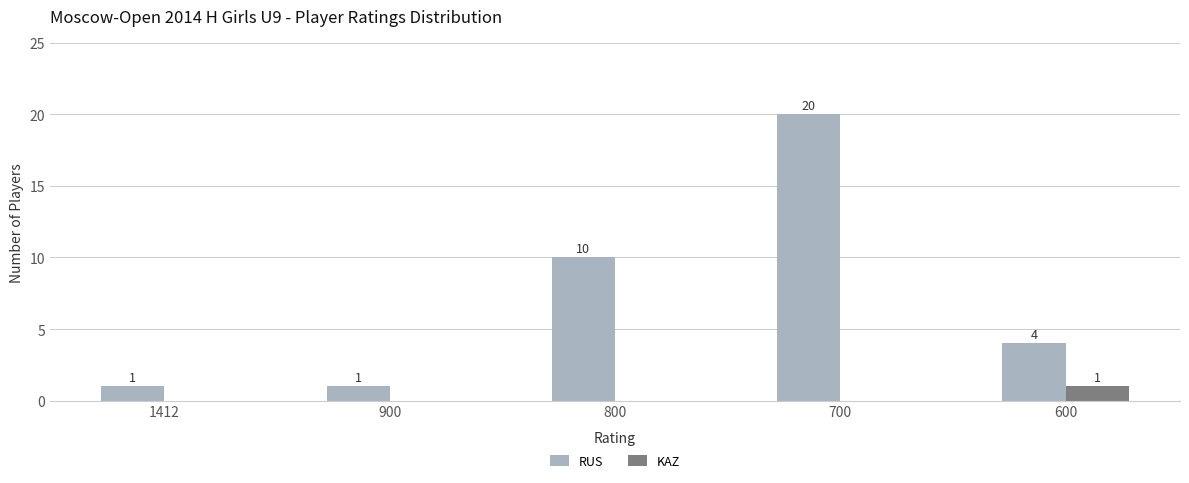

At which category does the chart reach its peak across all series?

700